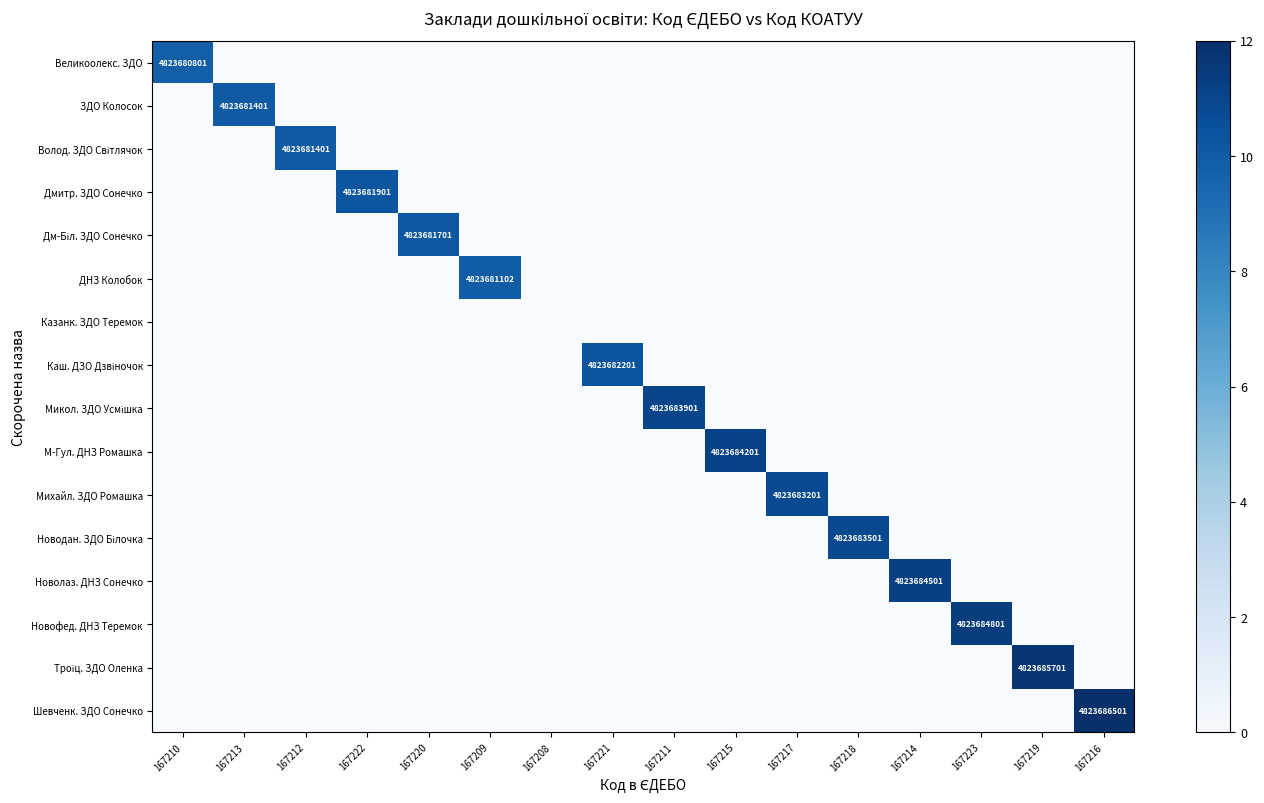

Between 167222 and 167219, which series saw the biggest shift?

Троїц. ЗДО Оленка